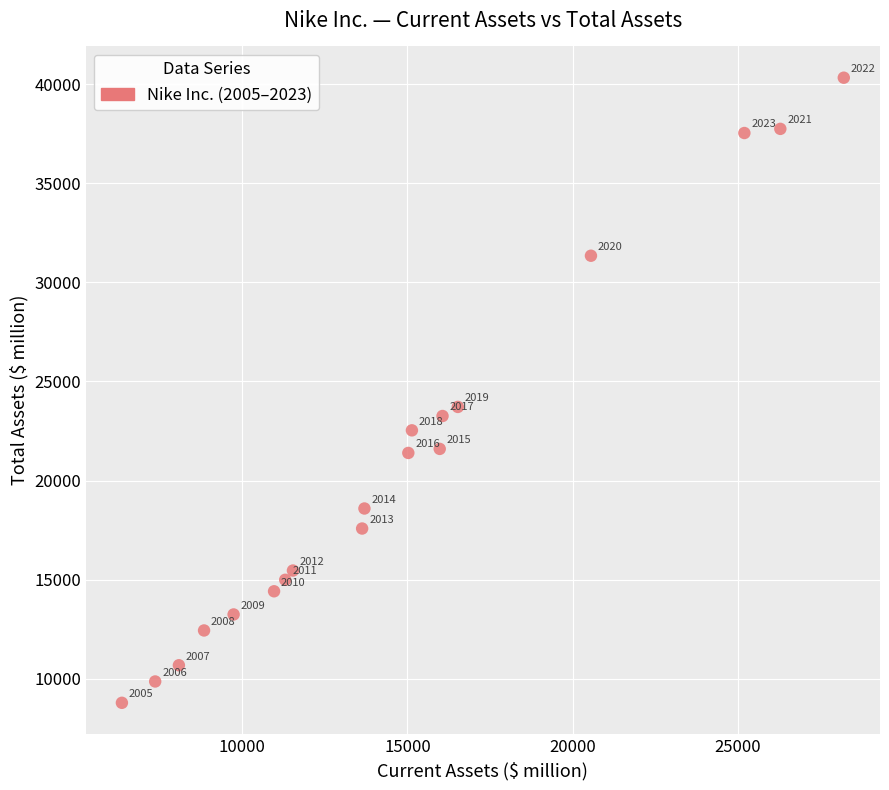

What is the range of Y values (max minus min)?

31527